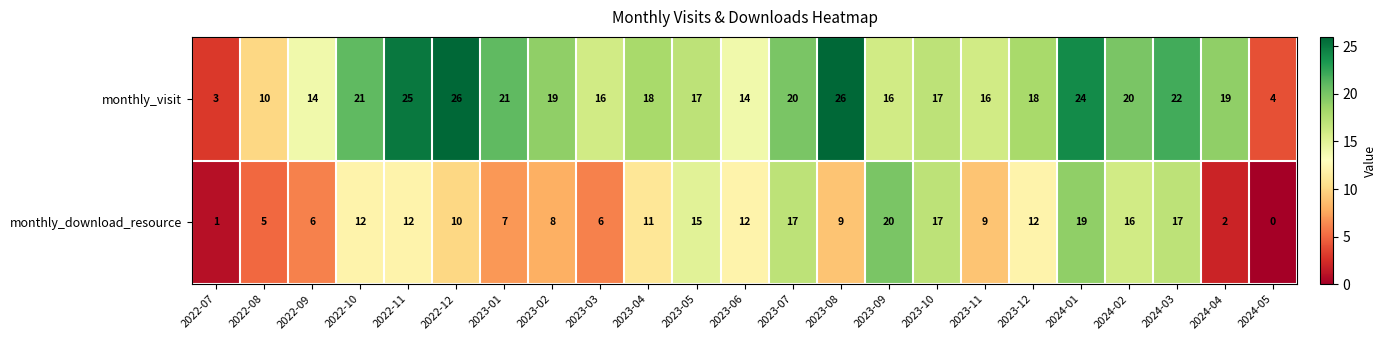

The monthly_download_resource series shows 6 at 2023-03. True or false?

True